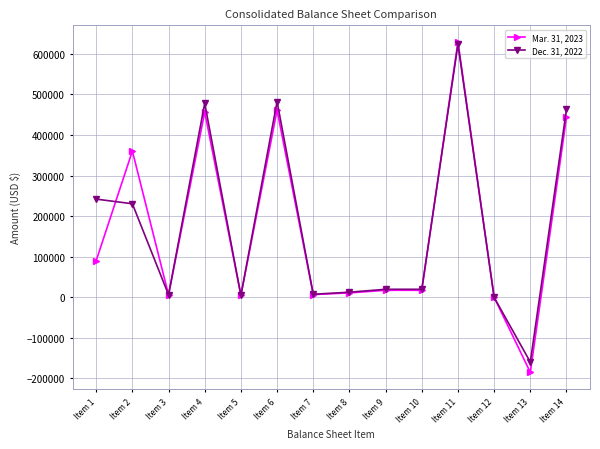

The value of Dec. 31, 2022 at Item 9 is 19481. True or false?

True